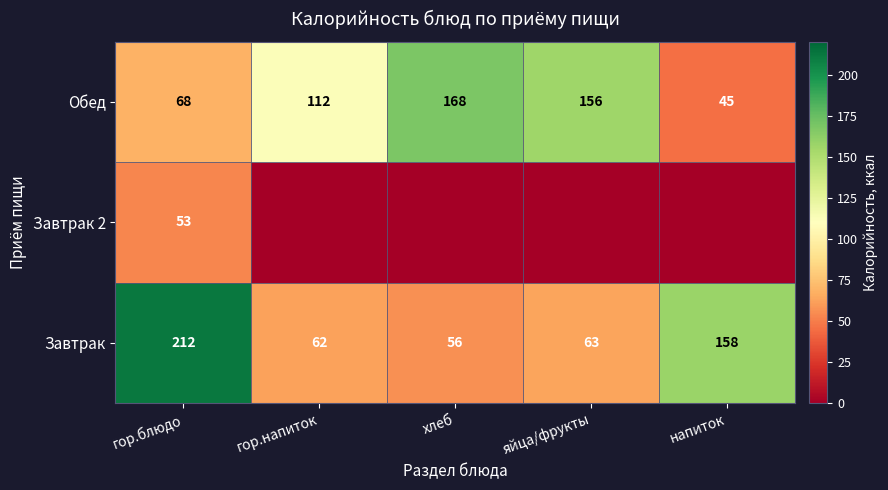

At how many categories does at least one series exceed 121?

4